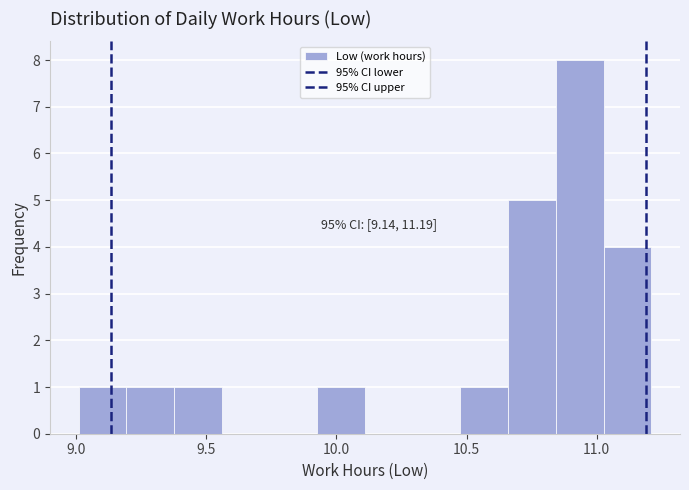

Around what value on the x-axis is the tallest bar? Give the approximate position of its centre, as read against the axis.

10.95